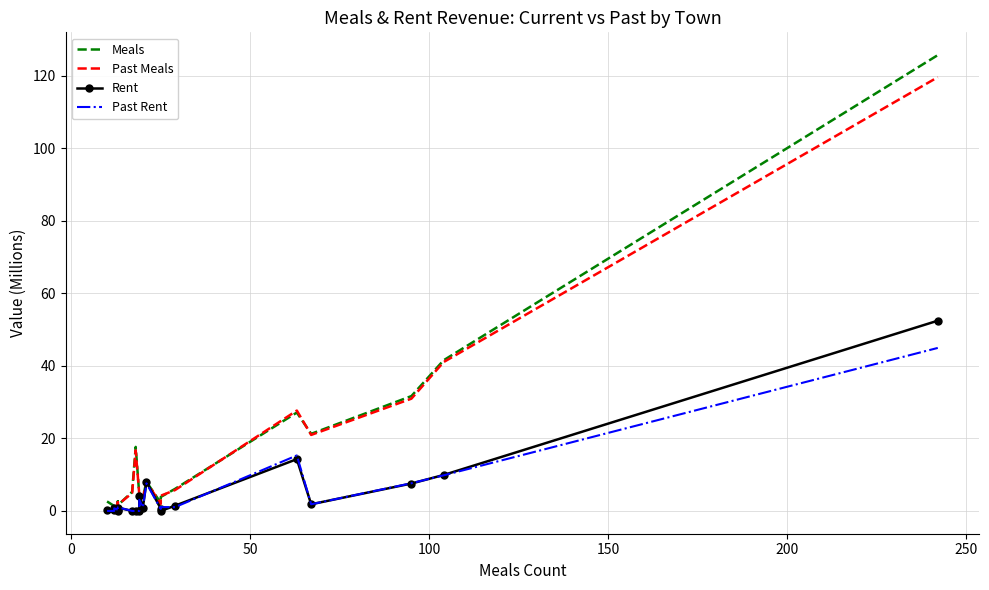

Between which two adjacent categories do Past Meals and Rent first intersect?

0 and 50